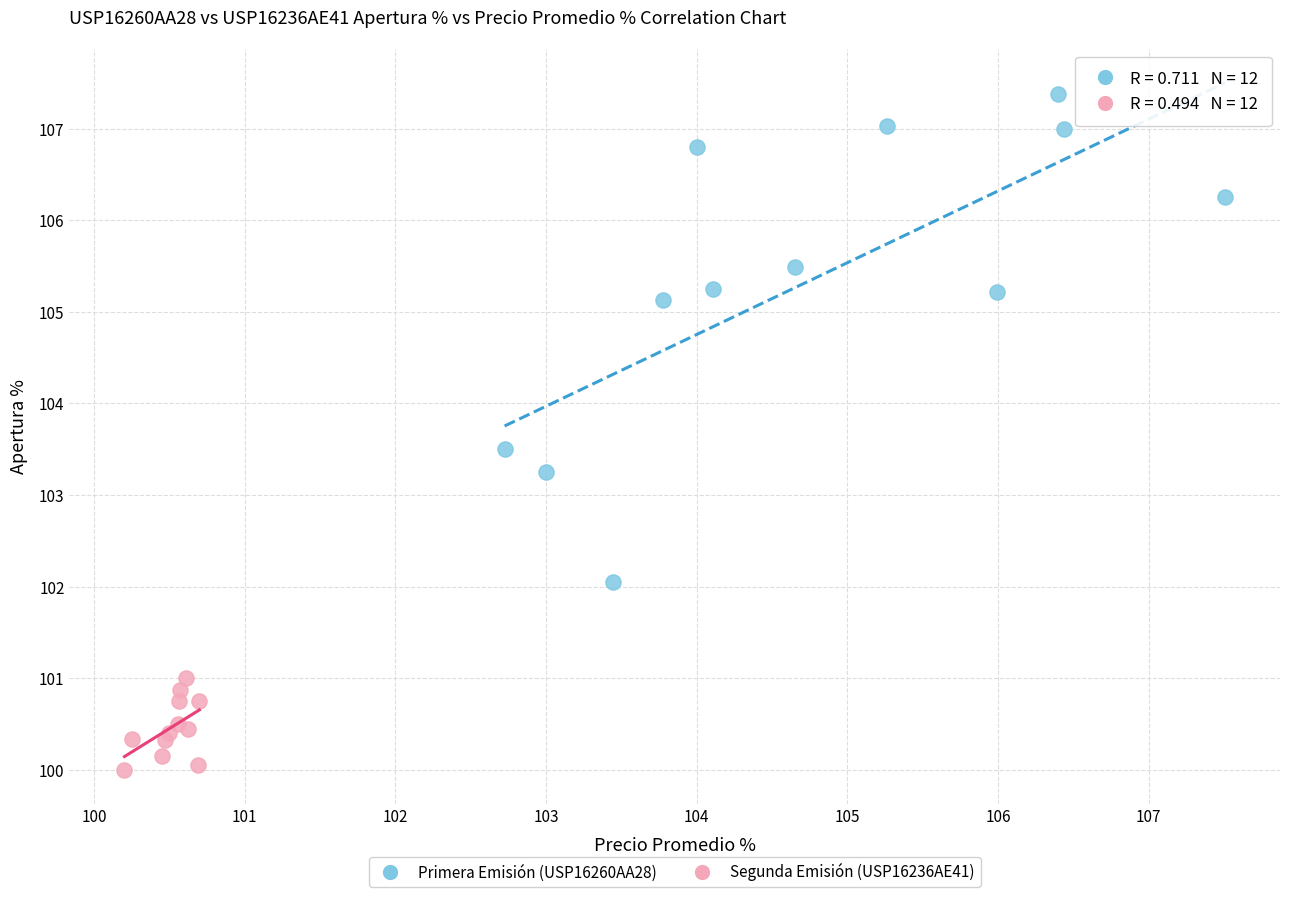

What are all the series names shown in the legend?

Primera Emisión (USP16260AA28), Segunda Emisión (USP16236AE41)